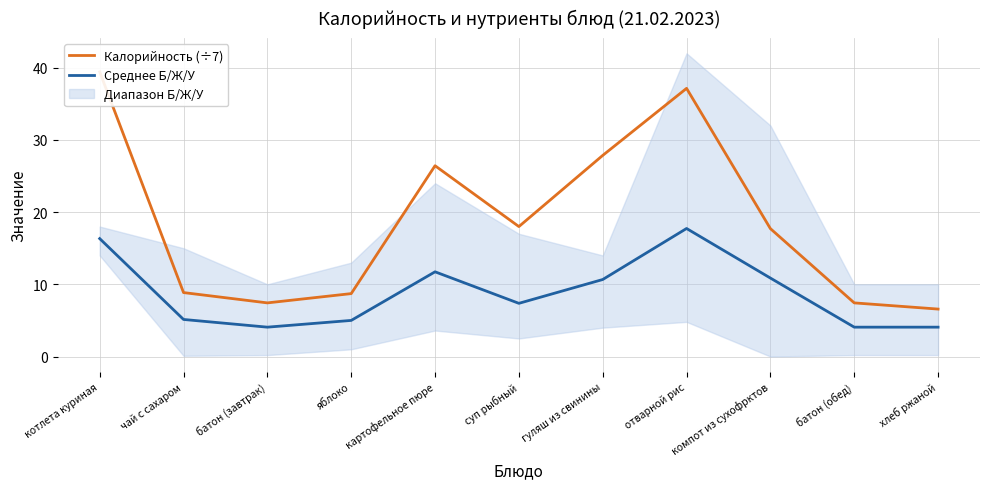

What is the label of the 6th point from the left?

суп рыбный